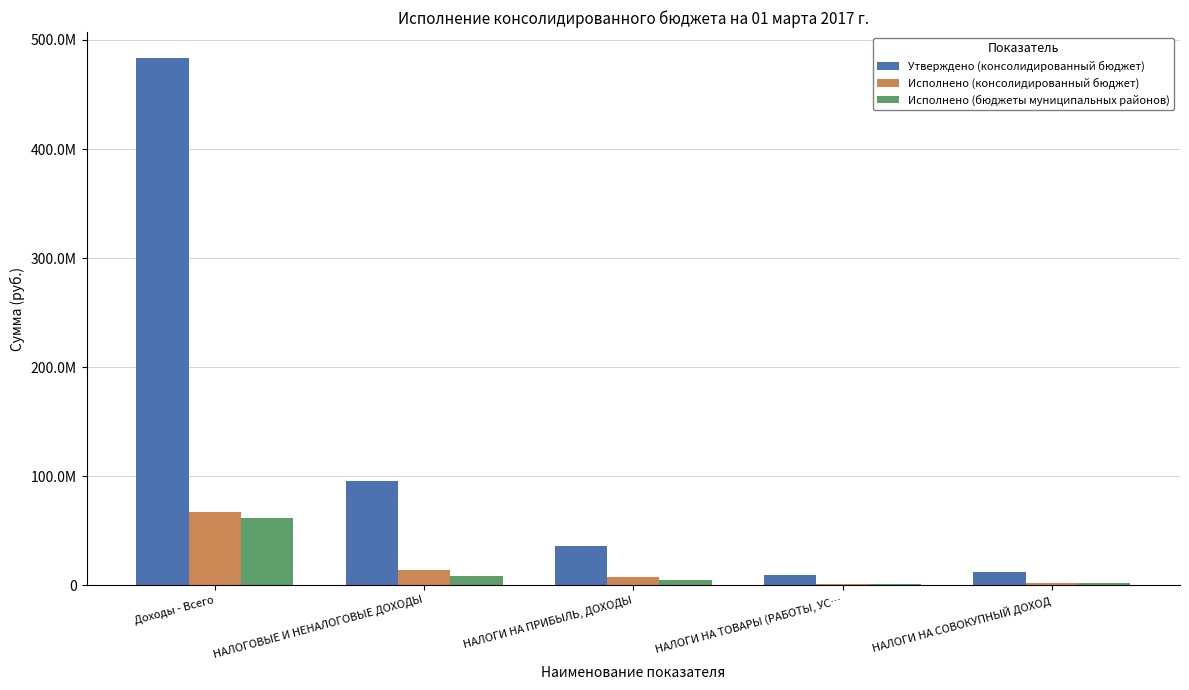

Are the bars horizontal?

No